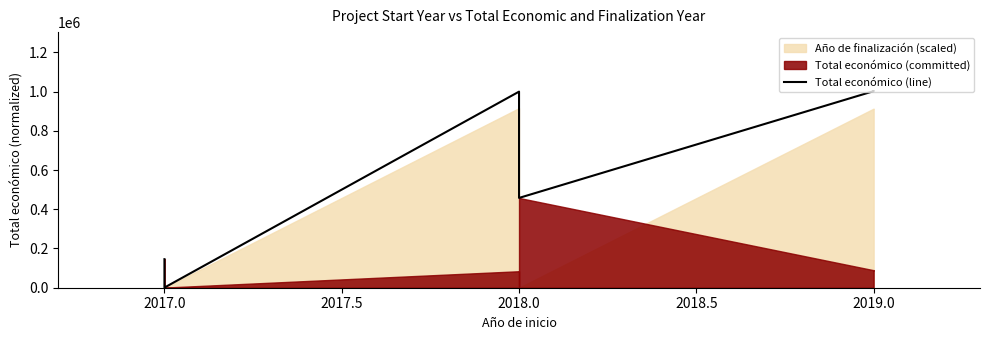

How many interior local valleys (lower than both neighbors) does the data have?

2